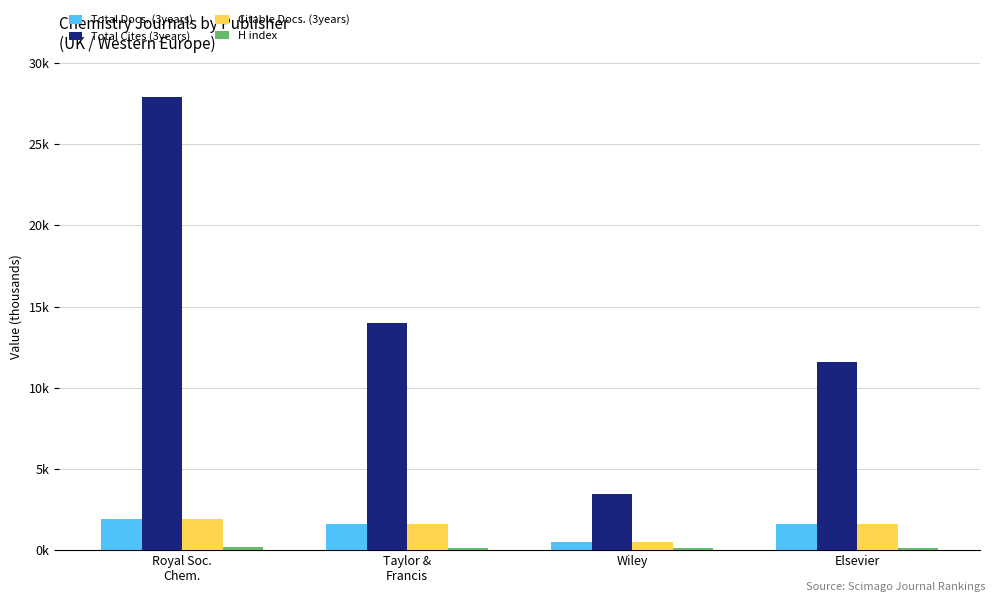

Where is Citable Docs. (3years) nearest to the value 1?

Wiley